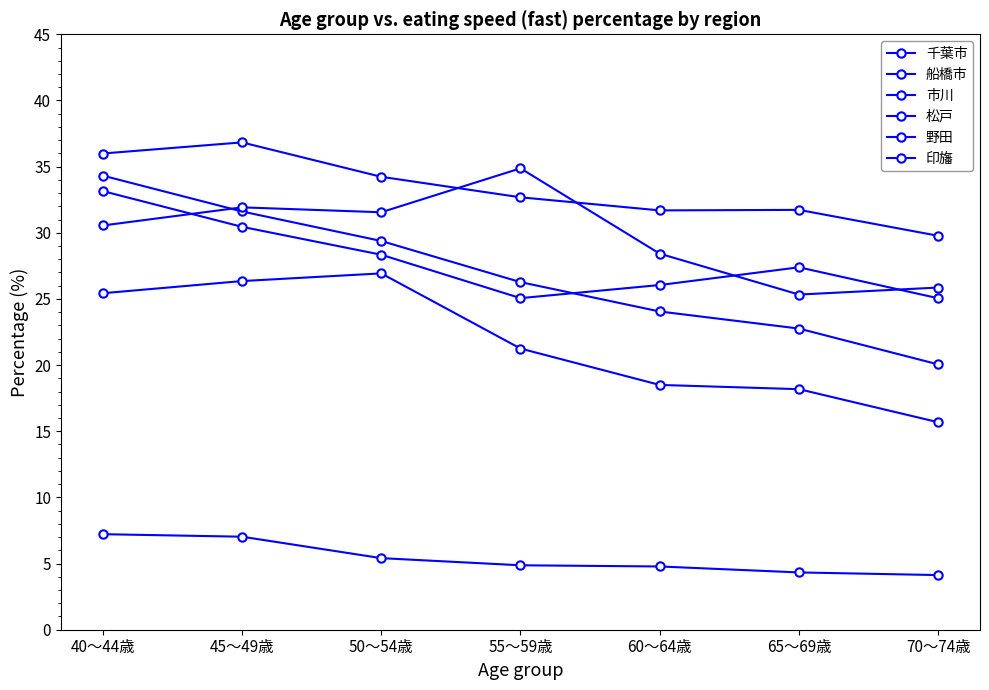

What is the difference between the 野田 values at 60～64歳 and 70～74歳?

2.6